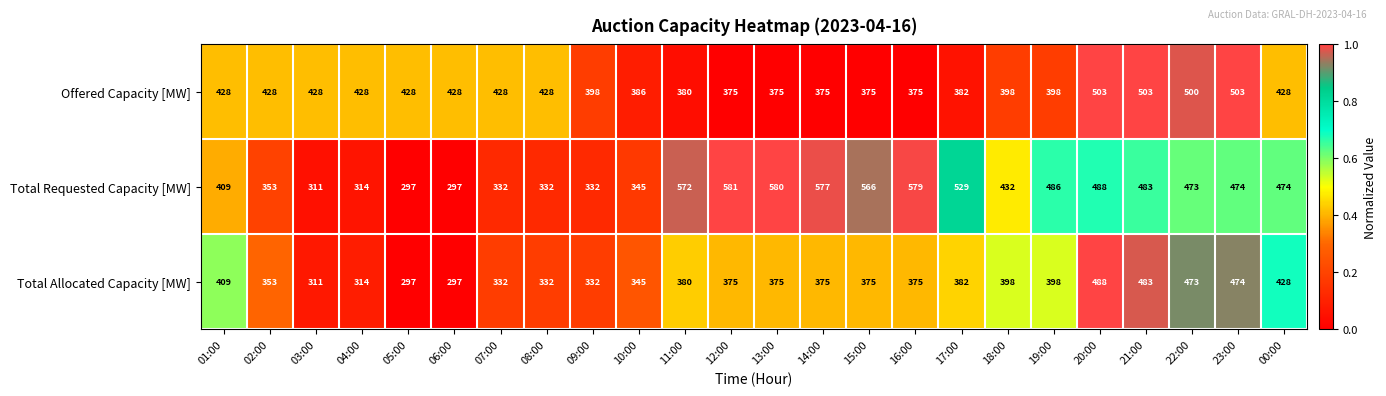

List the series in order of their overall mean, lowest first.

Total Allocated Capacity [MW], Offered Capacity [MW], Total Requested Capacity [MW]